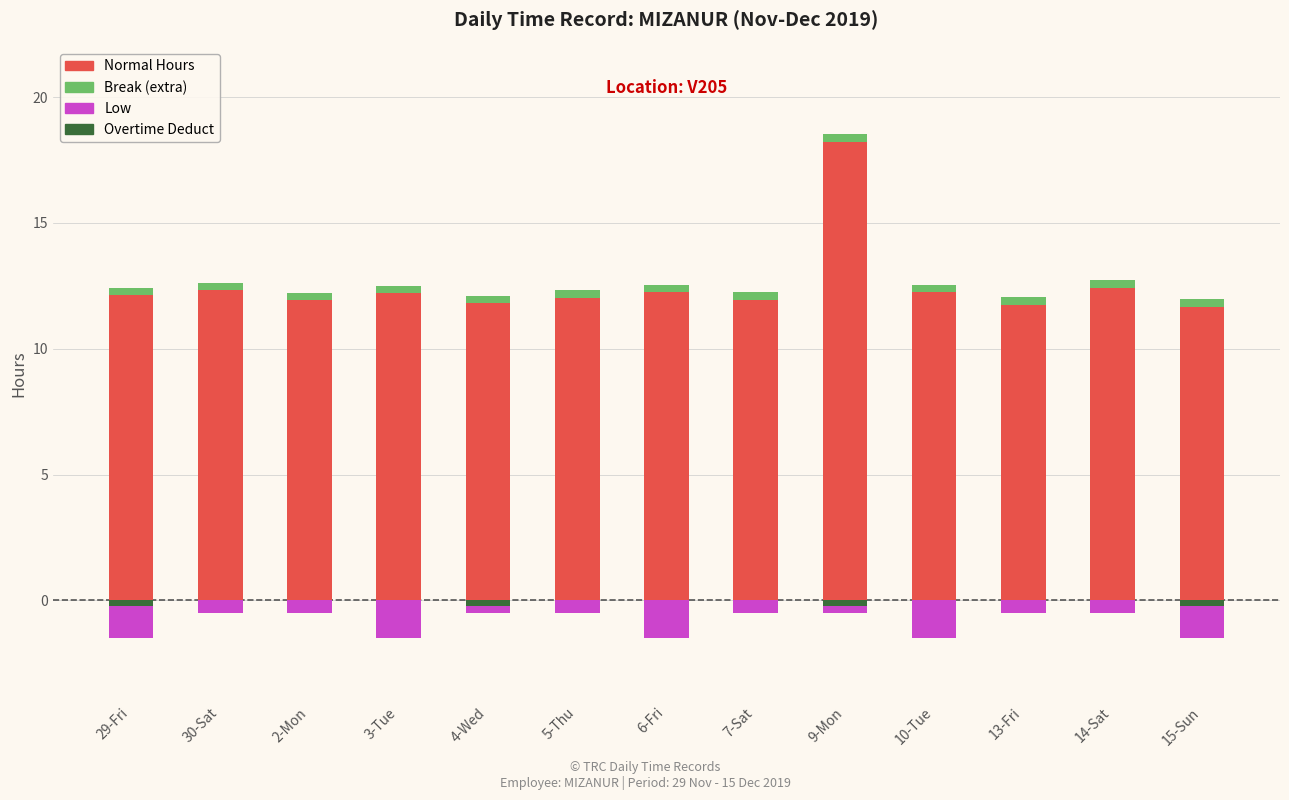

List the labels in order of Overtime Deduct value, largest first.

30-Sat, 2-Mon, 3-Tue, 5-Thu, 6-Fri, 7-Sat, 10-Tue, 13-Fri, 14-Sat, 29-Fri, 4-Wed, 9-Mon, 15-Sun